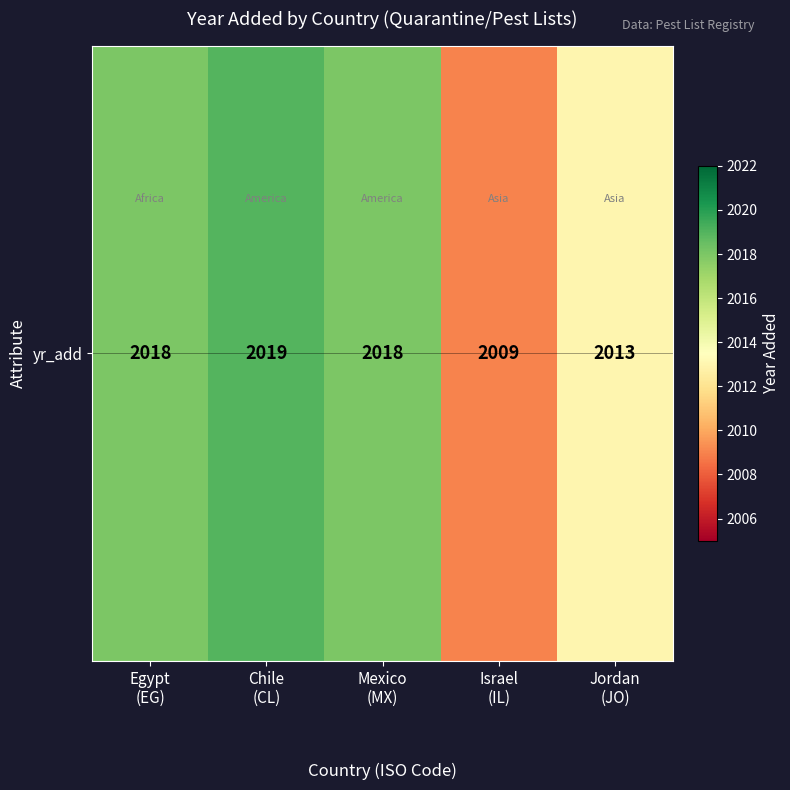

What is the difference between the maximum and minimum values?

10